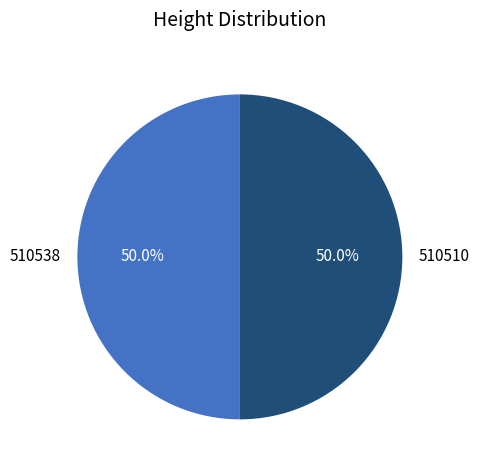

What percentage is NOT represented by 510538?

50.0%